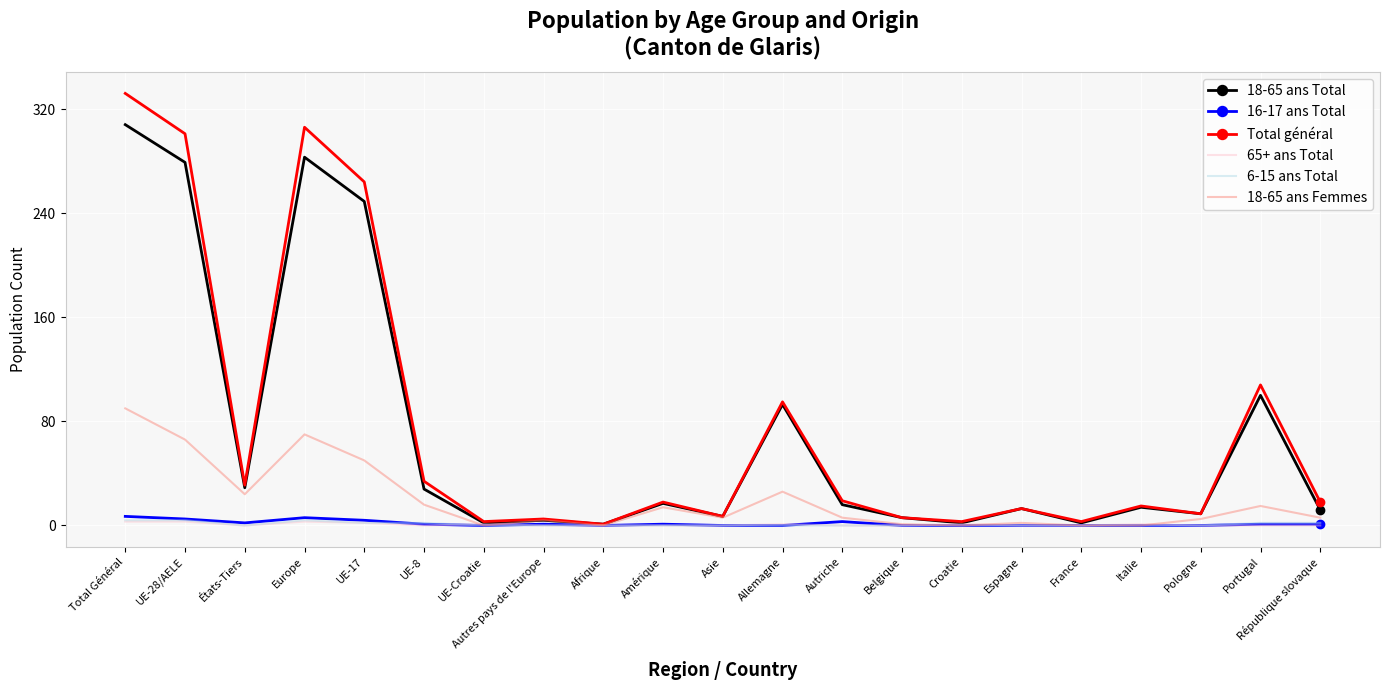

Which series has the largest range (max minus min)?

Total général